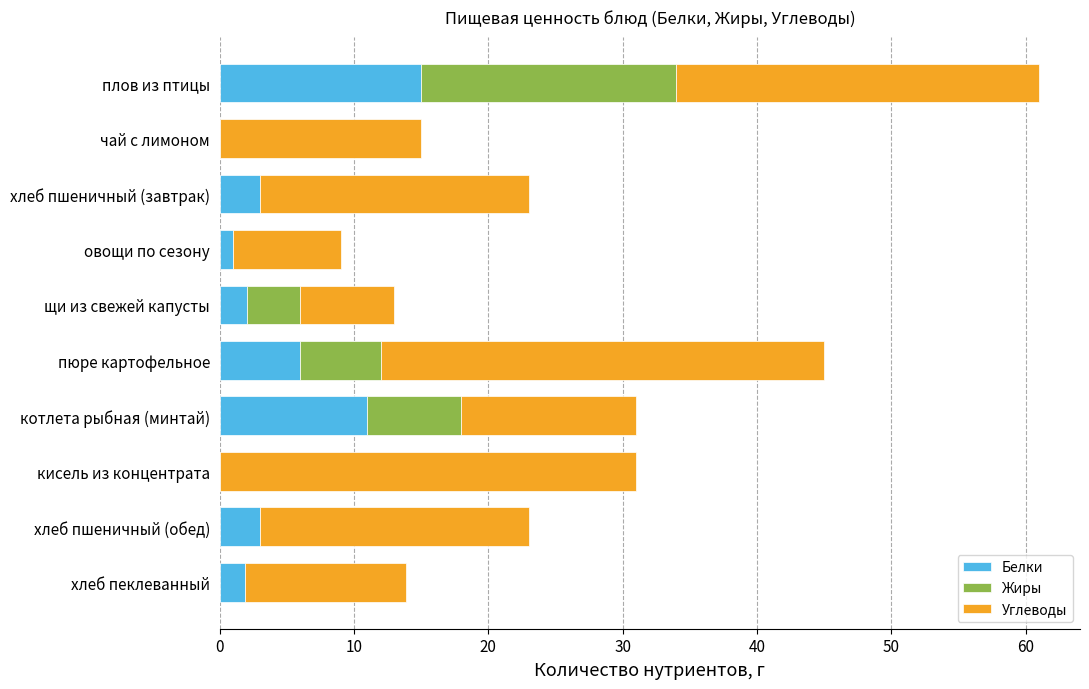

What is the sum of all Белки values?

42.9